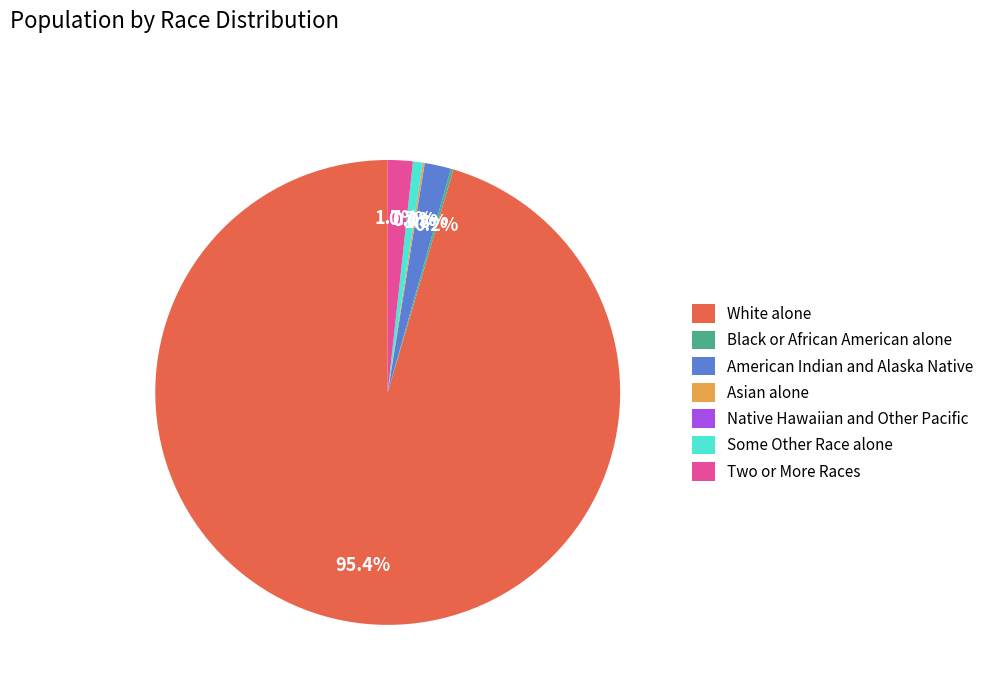

What is the majority slice?

White alone